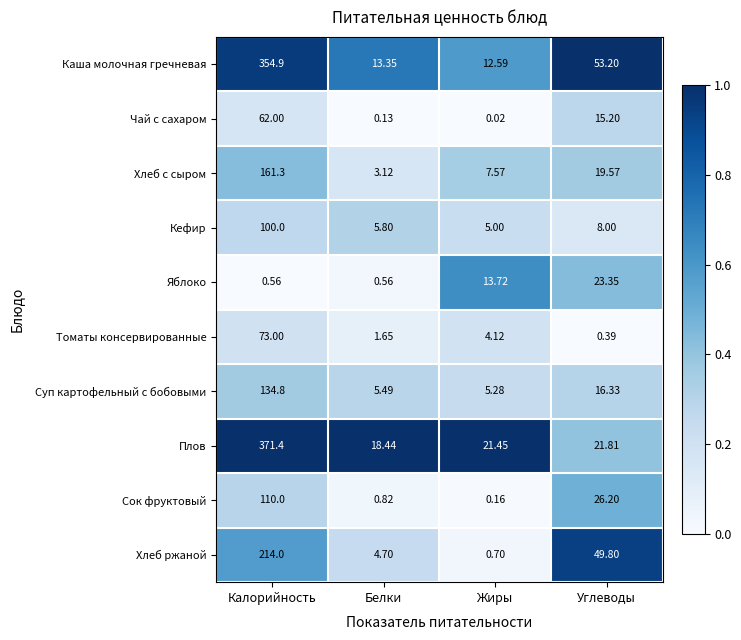

At which label is Чай с сахаром closest to 31?

Углеводы